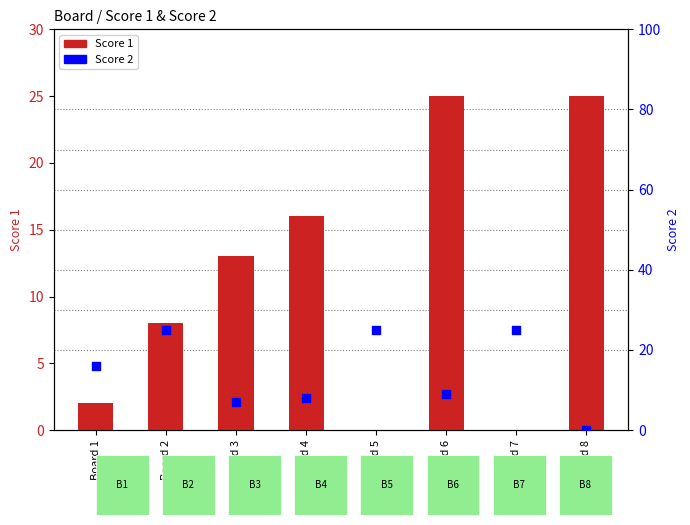

Which series has the largest total across all categories?

Score 2